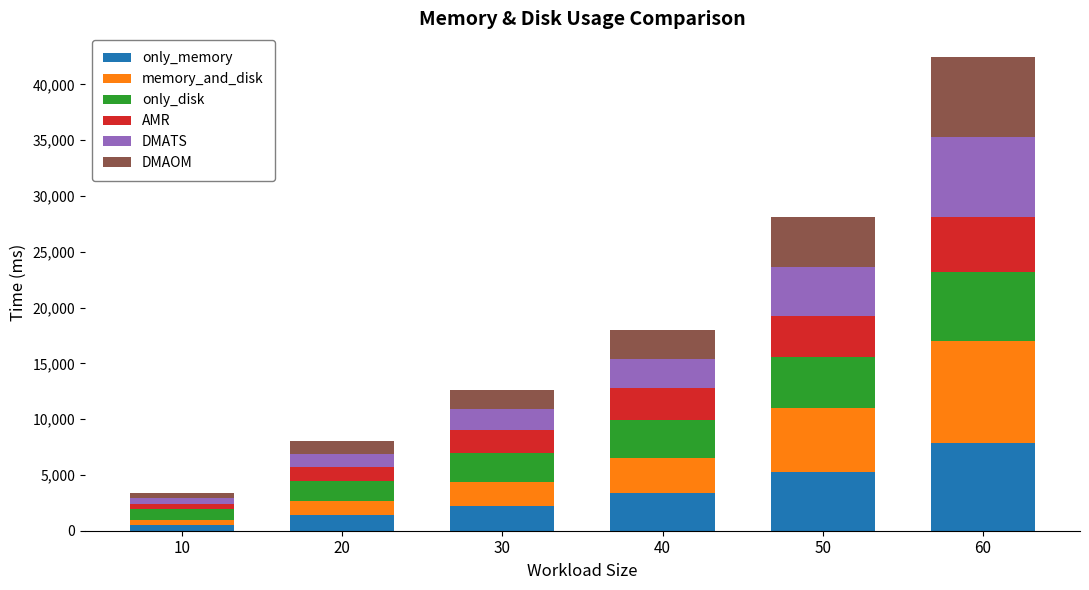

At which category is the sum across all series the highest?

60